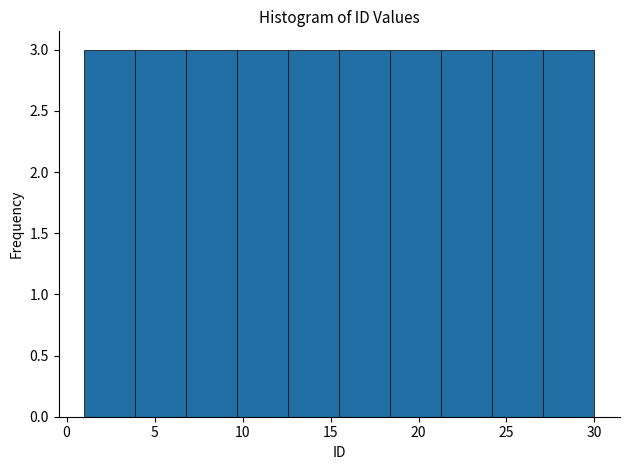

Reading left to right, transcribe this chart: for each bar, give the range it covers on the x-axis and its height. Neither the bar edges nor the heights are printed on the chart, so give them approximately, as read against the axes.

1.0 to 3.9: 3
3.9 to 6.8: 3
6.8 to 9.7: 3
9.7 to 12.6: 3
12.6 to 15.5: 3
15.5 to 18.4: 3
18.4 to 21.3: 3
21.3 to 24.2: 3
24.2 to 27.1: 3
27.1 to 30.0: 3